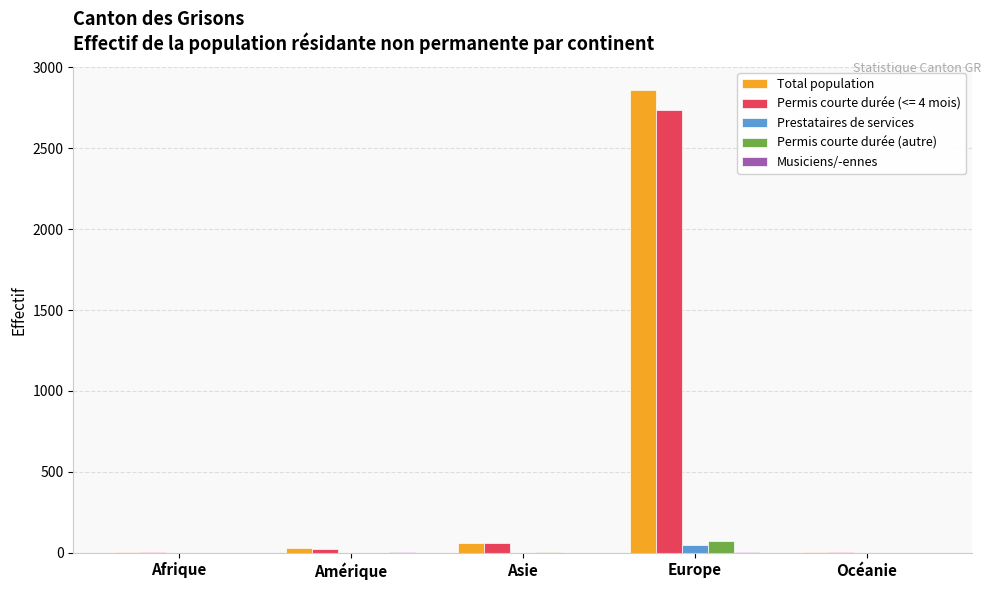

Which label corresponds to the largest value in the chart?

Europe